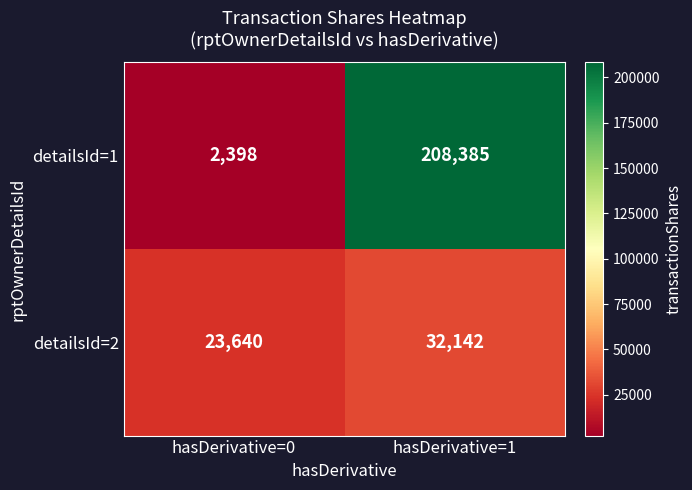

What is the sum of all detailsId=2 values?

55782